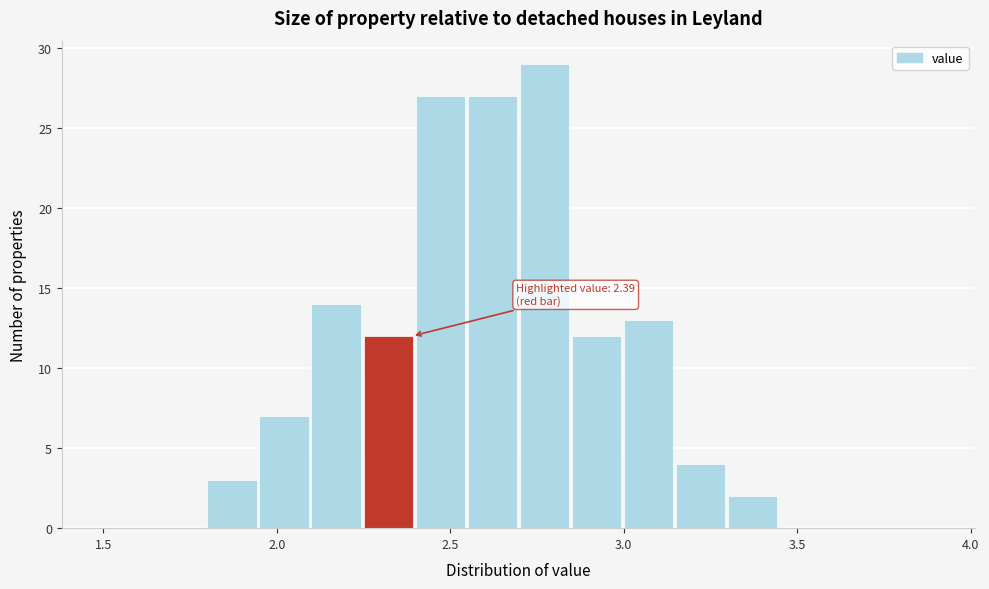

Read against the x-axis, roughly where is the centre of the tallest bar?

2.75